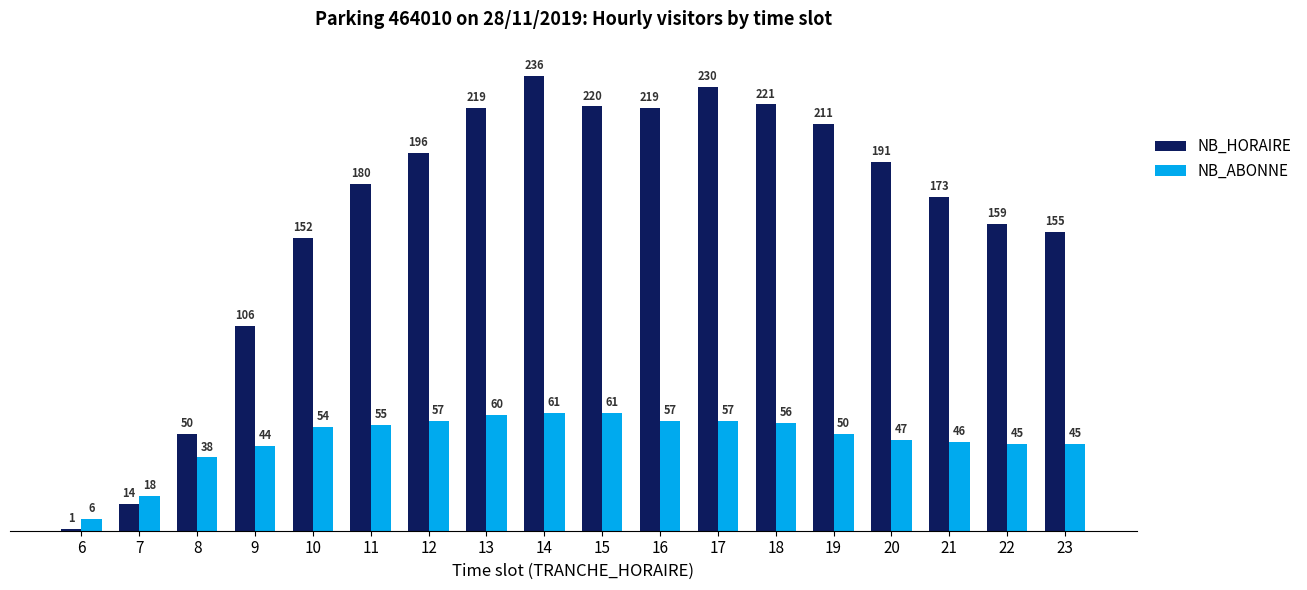

The NB_ABONNE series shows 17 at 22. True or false?

False